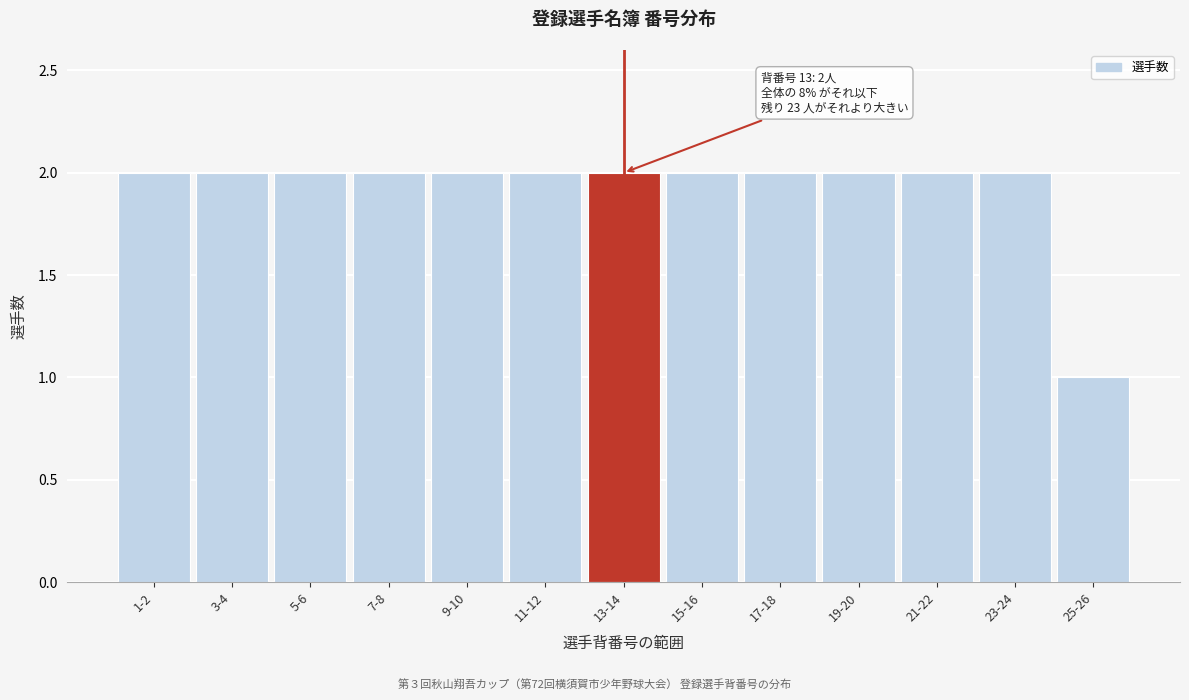

Reading left to right, list all the values displayed in this chart.

1-2=2	3-4=2	5-6=2	7-8=2	9-10=2	11-12=2	13-14=2	15-16=2	17-18=2	19-20=2	21-22=2	23-24=2	25-26=1